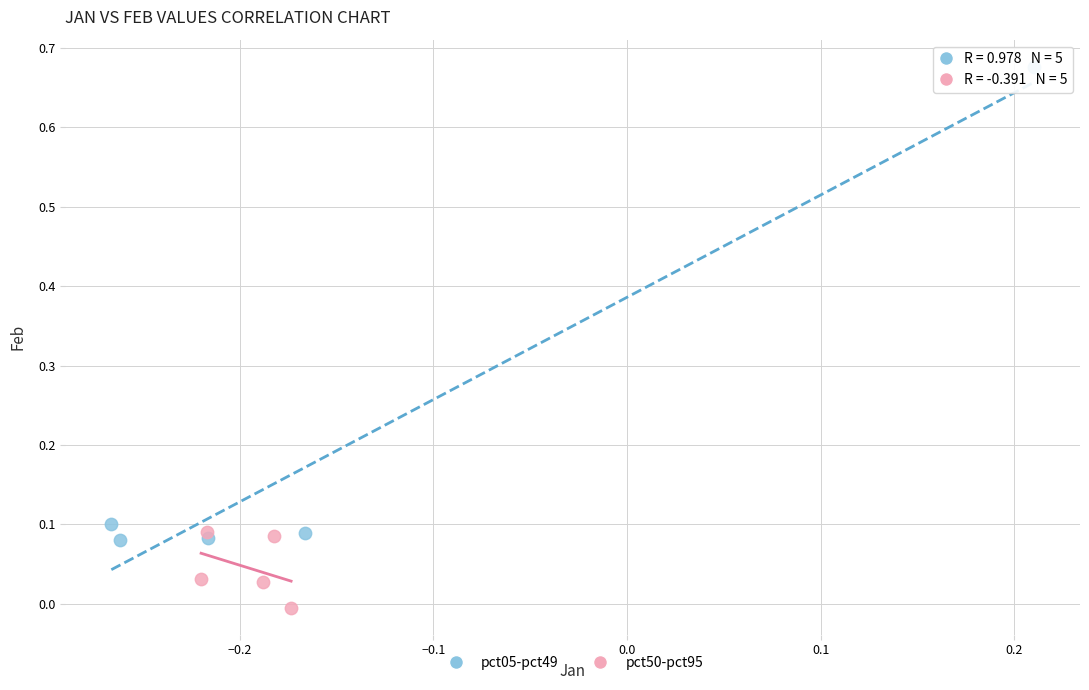

Which series contains the highest Y value?

pct05-pct49